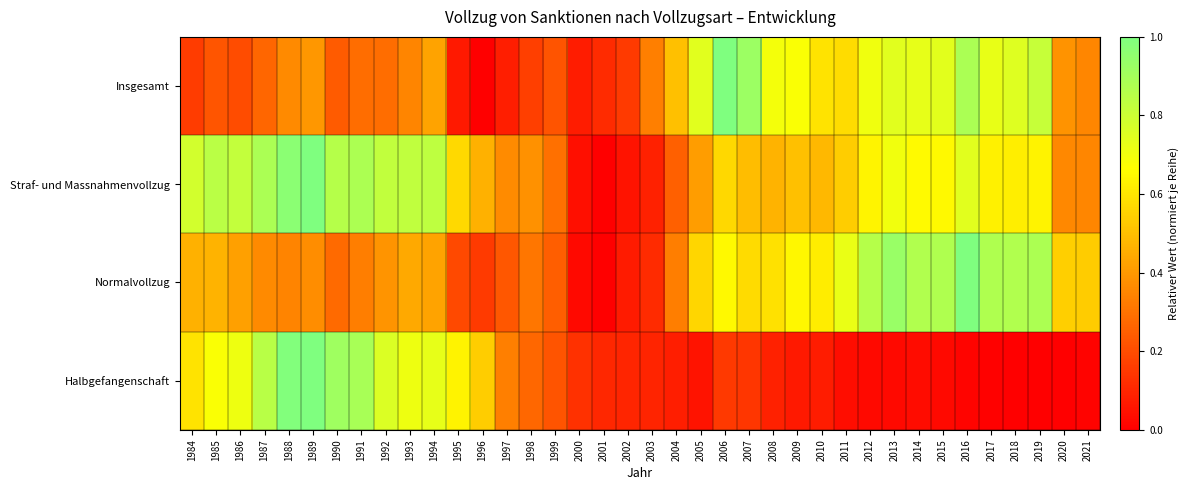

Reading left to right, extract all data points from this chart.

Insgesamt: 1984=0.2	1985=0.2	1986=0.2	1987=0.3	1988=0.4	1989=0.4	1990=0.2	1991=0.3	1992=0.3	1993=0.4	1994=0.4	1995=0.1	1996=0.0	1997=0.1	1998=0.2	1999=0.2	2000=0.1	2001=0.1	2002=0.2	2003=0.3	2004=0.5	2005=0.7	2006=1.0	2007=0.9	2008=0.7	2009=0.7	2010=0.6	2011=0.6	2012=0.7	2013=0.7	2014=0.7	2015=0.7	2016=0.9	2017=0.7	2018=0.8	2019=0.8	2020=0.4	2021=0.4
Straf- und Massnahmenvollzug: 1984=0.8	1985=0.8	1986=0.8	1987=0.9	1988=1.0	1989=1.0	1990=0.9	1991=0.9	1992=0.8	1993=0.8	1994=0.8	1995=0.6	1996=0.5	1997=0.4	1998=0.4	1999=0.3	2000=0.0	2001=0.0	2002=0.1	2003=0.1	2004=0.3	2005=0.4	2006=0.6	2007=0.5	2008=0.5	2009=0.5	2010=0.5	2011=0.5	2012=0.6	2013=0.7	2014=0.7	2015=0.6	2016=0.7	2017=0.6	2018=0.6	2019=0.6	2020=0.4	2021=0.4
Normalvollzug: 1984=0.5	1985=0.5	1986=0.4	1987=0.4	1988=0.3	1989=0.4	1990=0.3	1991=0.3	1992=0.4	1993=0.4	1994=0.4	1995=0.2	1996=0.2	1997=0.2	1998=0.3	1999=0.2	2000=0.0	2001=0.0	2002=0.1	2003=0.1	2004=0.3	2005=0.6	2006=0.6	2007=0.6	2008=0.6	2009=0.6	2010=0.6	2011=0.7	2012=0.9	2013=0.9	2014=0.9	2015=0.9	2016=1.0	2017=0.9	2018=0.9	2019=0.9	2020=0.5	2021=0.5
Halbgefangenschaft: 1984=0.6	1985=0.7	1986=0.7	1987=0.8	1988=1.0	1989=1.0	1990=0.9	1991=0.9	1992=0.8	1993=0.7	1994=0.7	1995=0.6	1996=0.5	1997=0.3	1998=0.3	1999=0.2	2000=0.1	2001=0.1	2002=0.1	2003=0.1	2004=0.1	2005=0.1	2006=0.2	2007=0.1	2008=0.1	2009=0.1	2010=0.1	2011=0.0	2012=0.0	2013=0.0	2014=0.0	2015=0.0	2016=0.0	2017=0.0	2018=0.0	2019=0.0	2020=0.0	2021=0.0